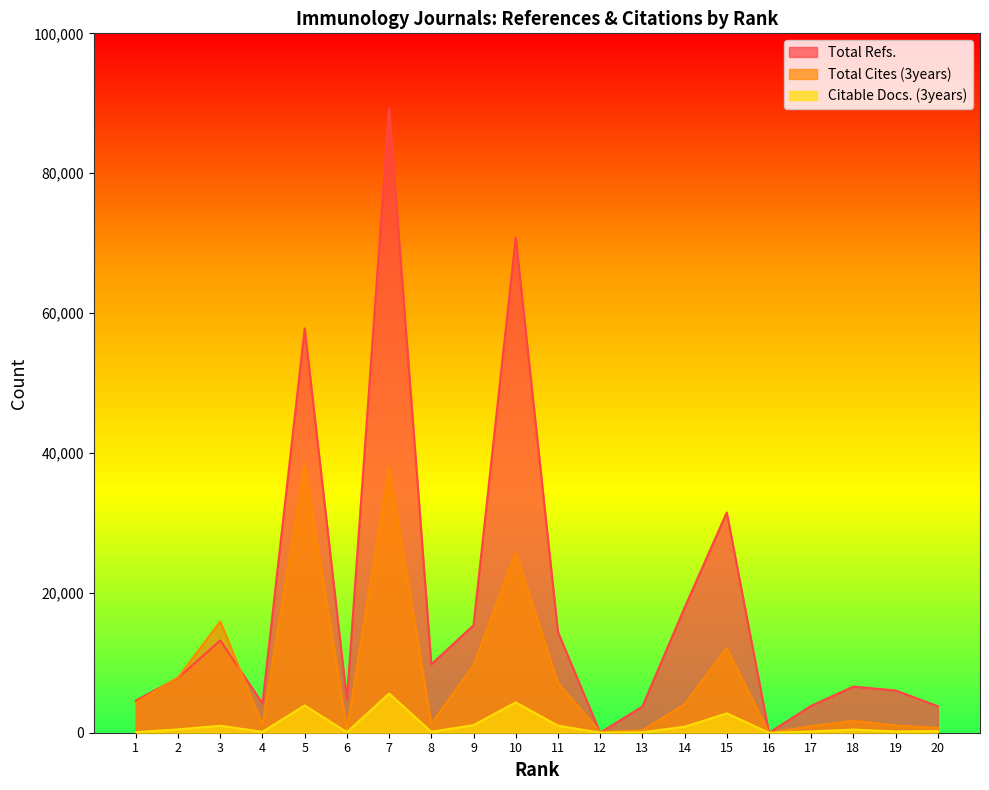

In Citable Docs. (3years), how many points are higher than both neighbors (excluding endpoints)?

6